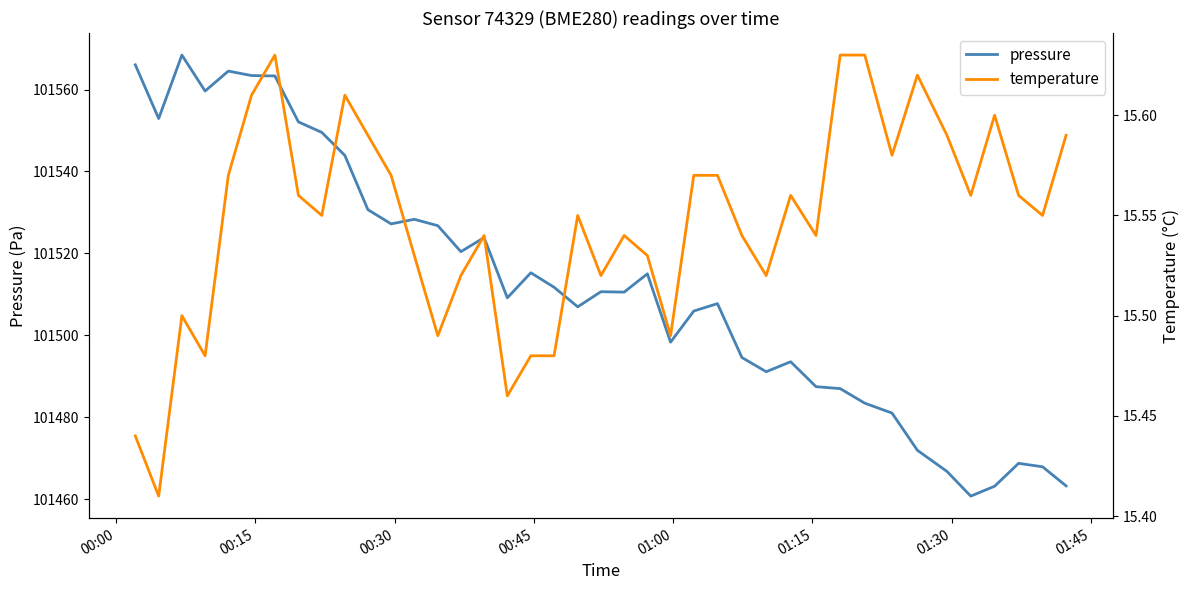

How many lines are shown in the chart?

2